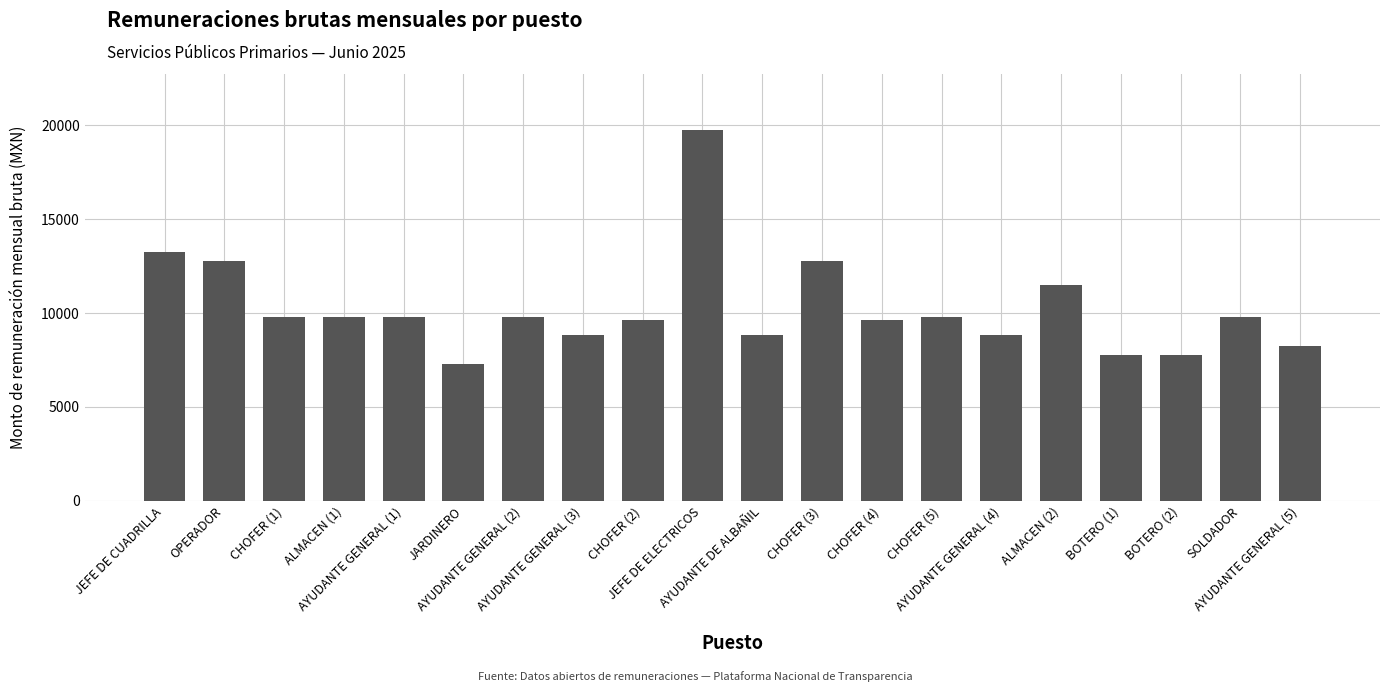

What is the ratio of the value at CHOFER (2) to the value at JEFE DE ELECTRICOS?

0.5